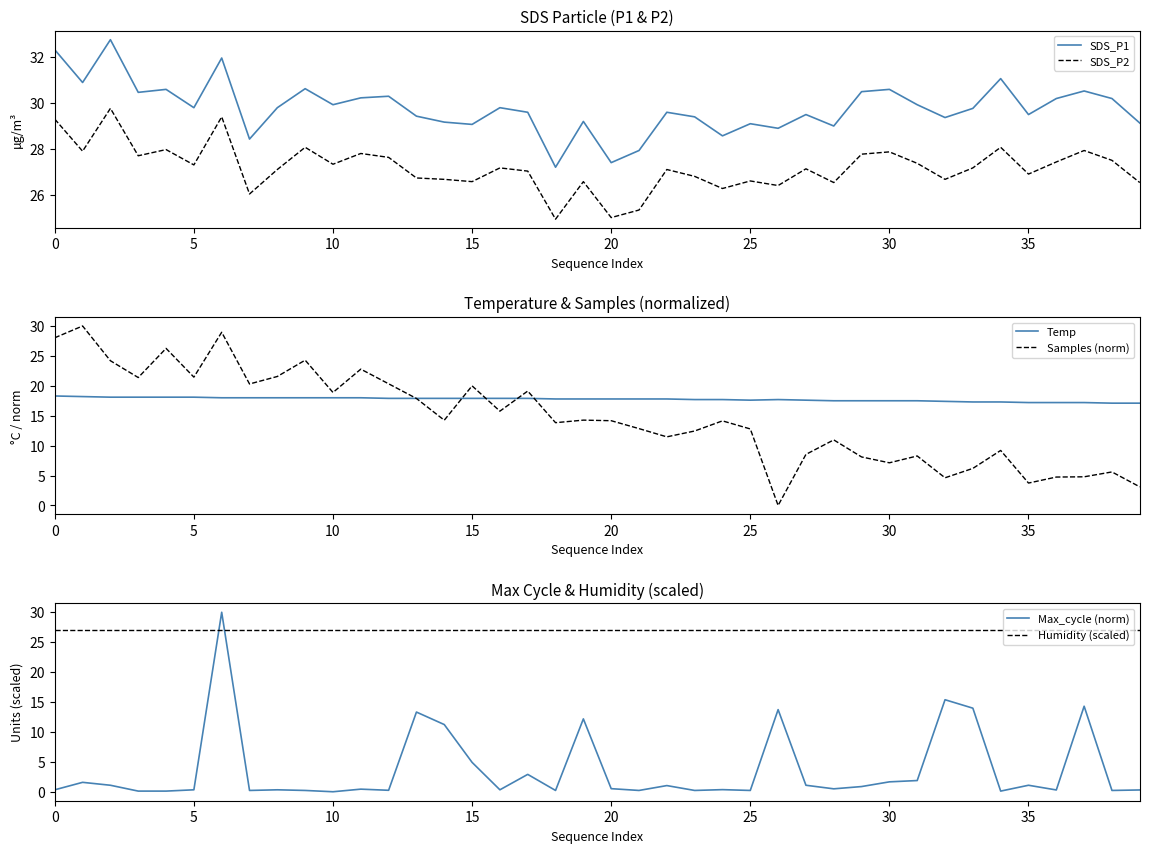

Which series has the largest range (max minus min)?

Samples (norm)